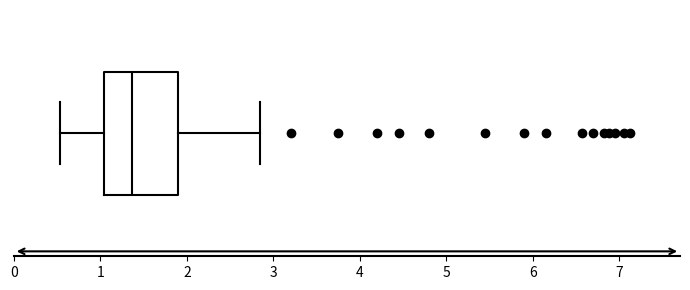

Transcribe this box plot: give where the median line is, the range the box spans, and where the two whiskers end, as read against the x-axis. The values are not printed on the chart, so give them approximately, as read against the axis.

median 1.4, box 1.0 to 1.9, whiskers 0.5 to 2.9